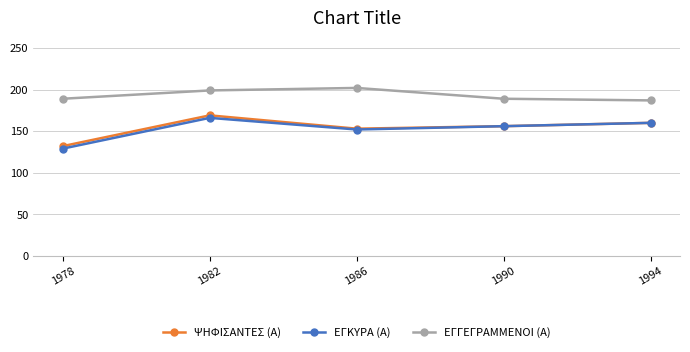

What is the difference between the ΨΗΦΙΣΑΝΤΕΣ (Α) values at 1994 and 1978?

28